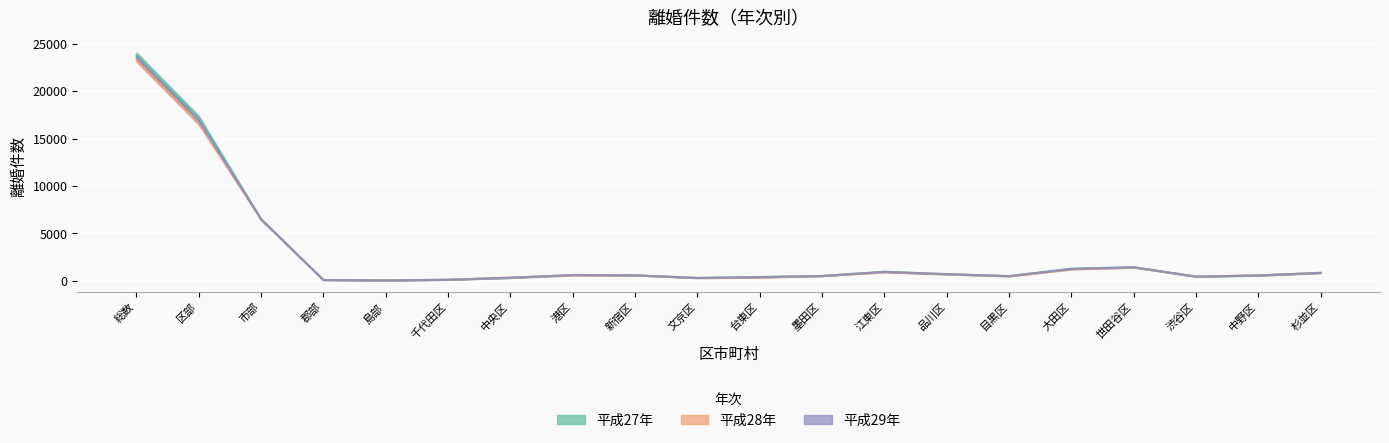

Where does the 平成28年 series first go above 588?

総数